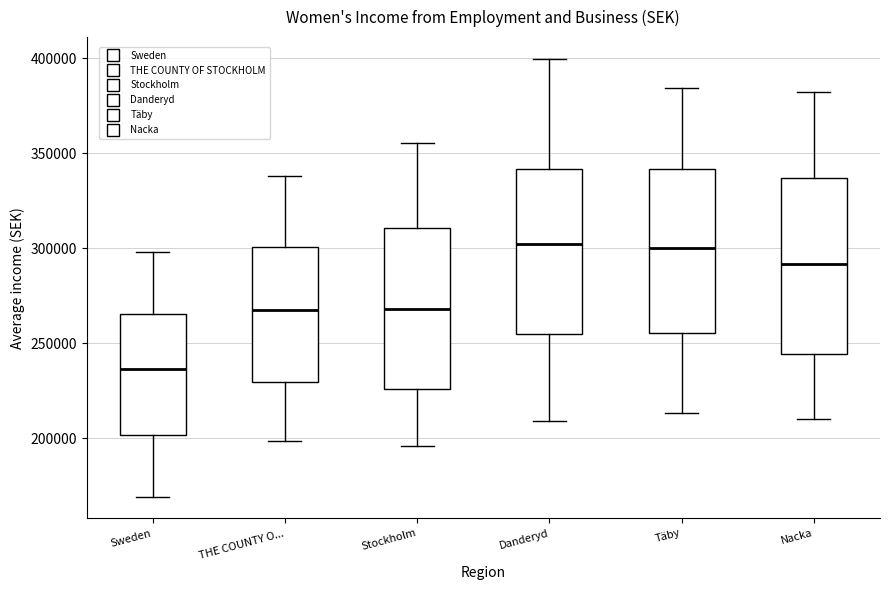

Where is the upper edge of the box for THE COUNTY O... on the y-axis? The values are not printed on the chart, so give them approximately, as read against the axis.

300000